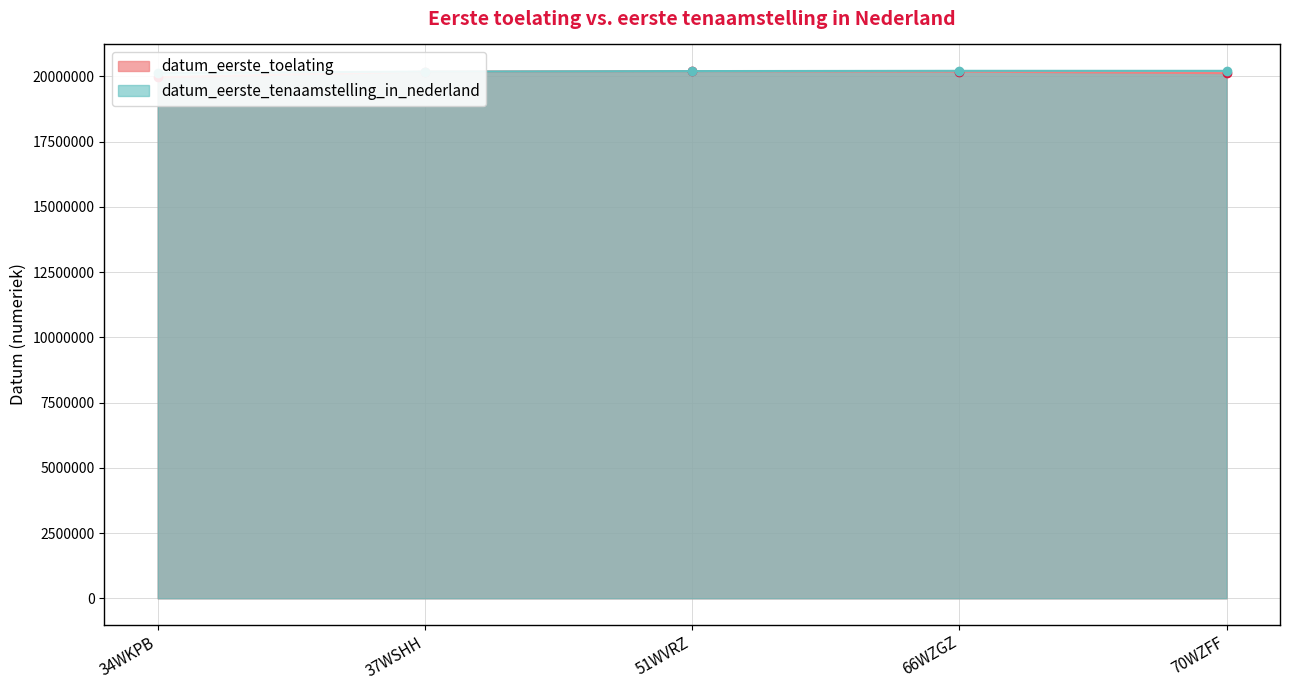

Reading left to right, what are all the values shown in this chart?

datum_eerste_toelating: 34WKPB=19961107	37WSHH=20180314	51WVRZ=20200109	66WZGZ=20180830	70WZFF=20121120
datum_eerste_tenaamstelling_in_nederland: 34WKPB=20130902	37WSHH=20180314	51WVRZ=20200109	66WZGZ=20210219	70WZFF=20210126